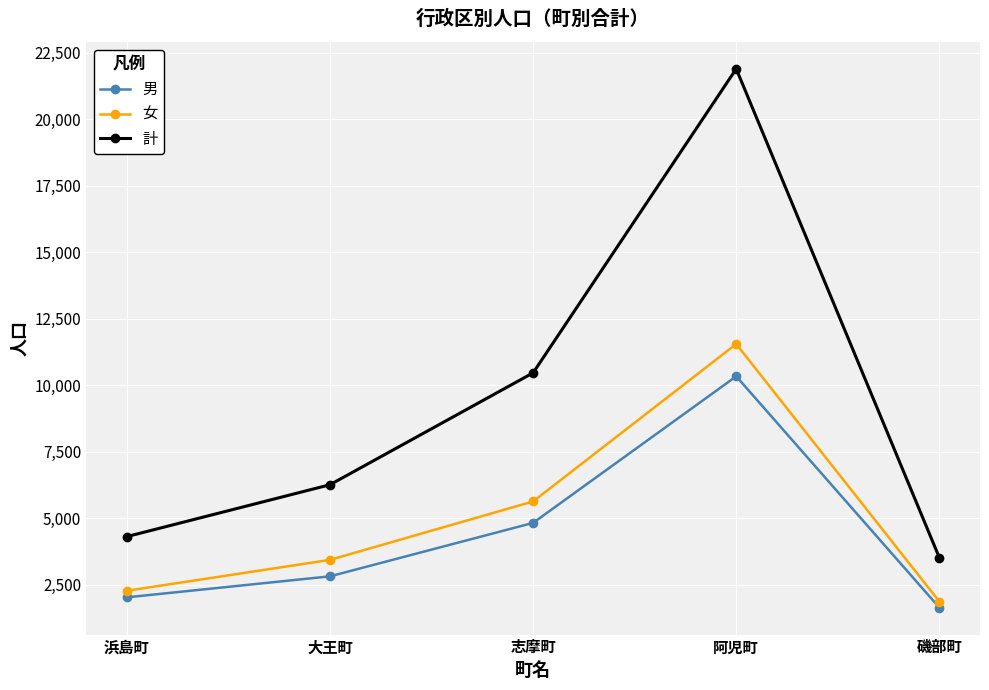

At how many categories does at least one series exceed 19559?

1